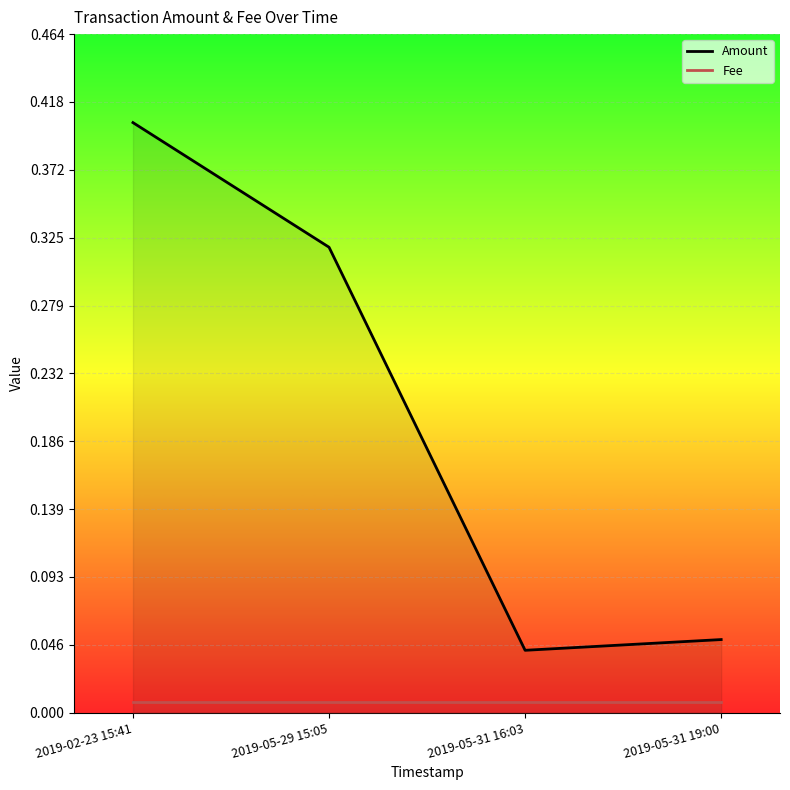

At which category is the sum across all series the highest?

2019-02-23 15:41